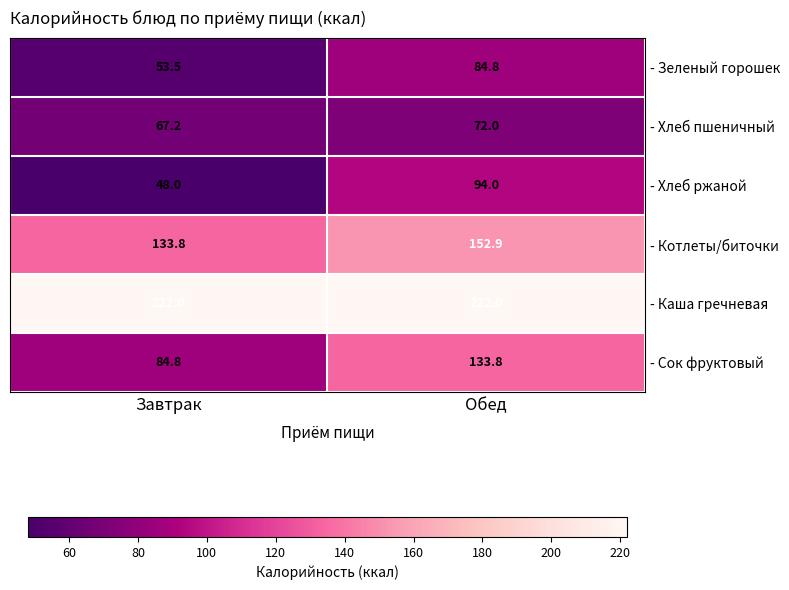

Which series has the widest spread of values?

- Сок фруктовый